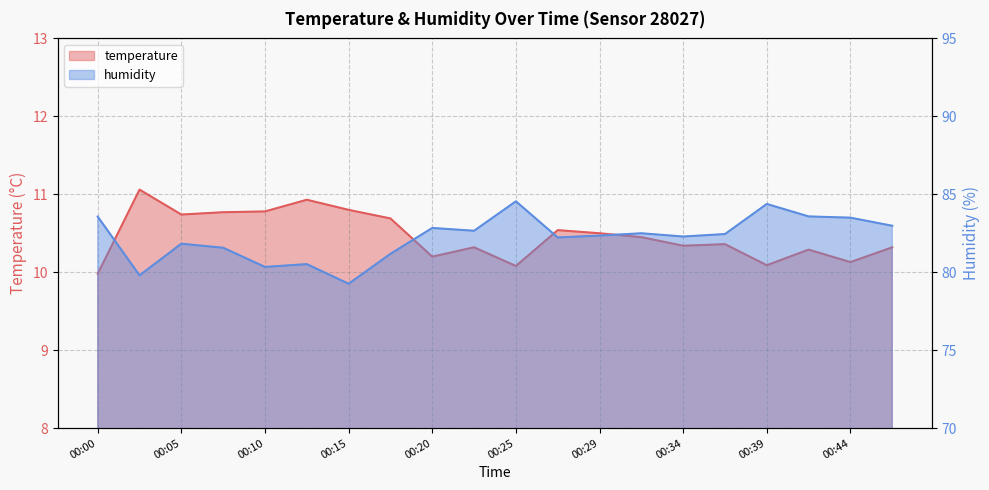

Rank the categories by temperature value from lowest to highest.

00:00, 00:25, 00:39, 00:44, 00:20, 00:42, 00:22, 00:46, 00:34, 00:37, 00:32, 00:29, 00:27, 00:17, 00:05, 00:08, 00:10, 00:15, 00:12, 00:03